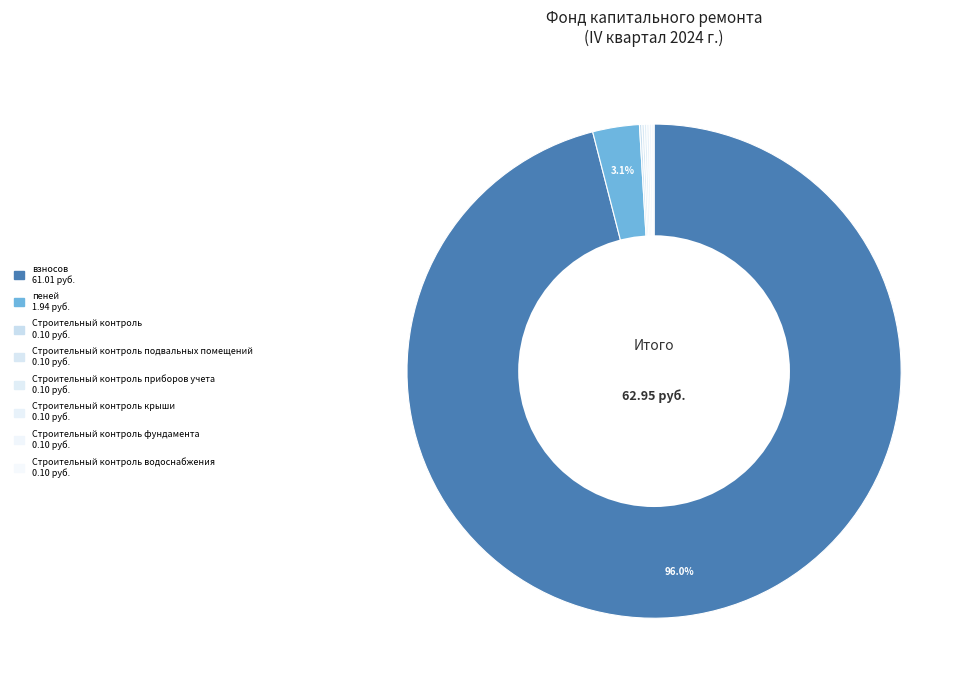

How many slices are in this pie chart?

8